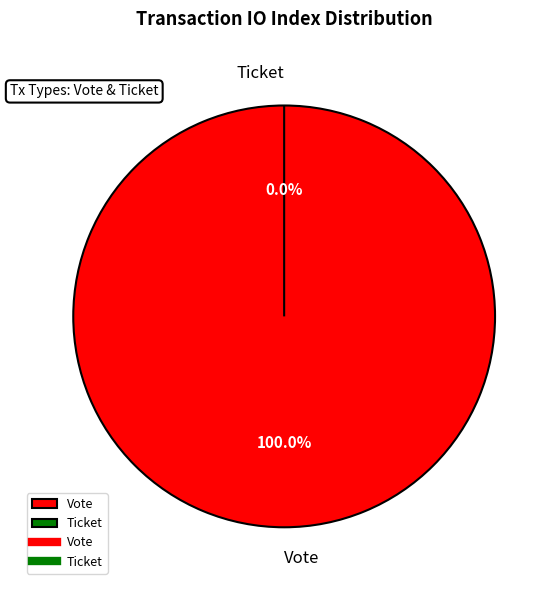

How many segments does this pie chart have?

2